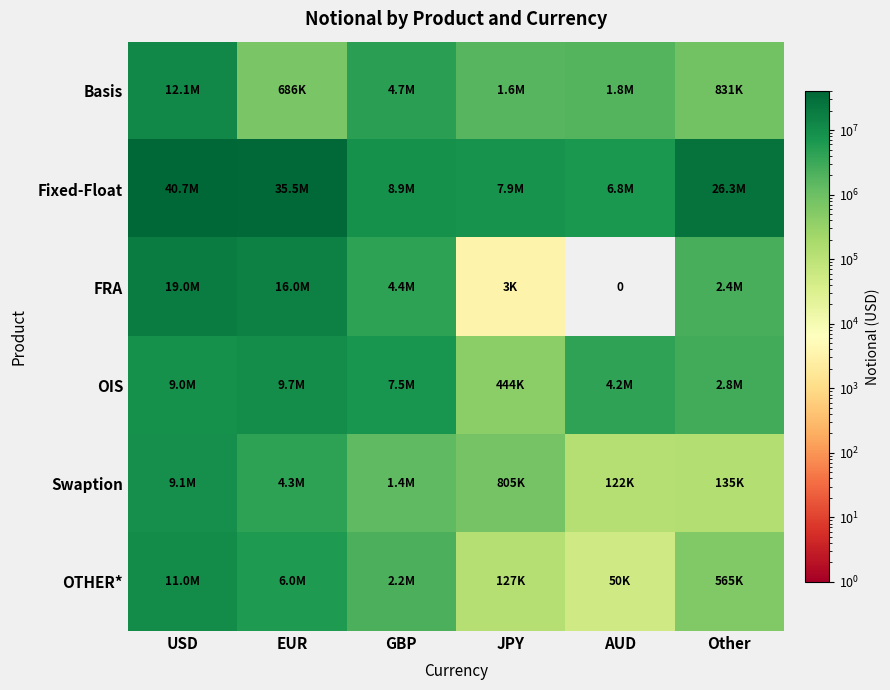

What is the approximate value of OTHER* at USD, to the nearest 50?

11044500